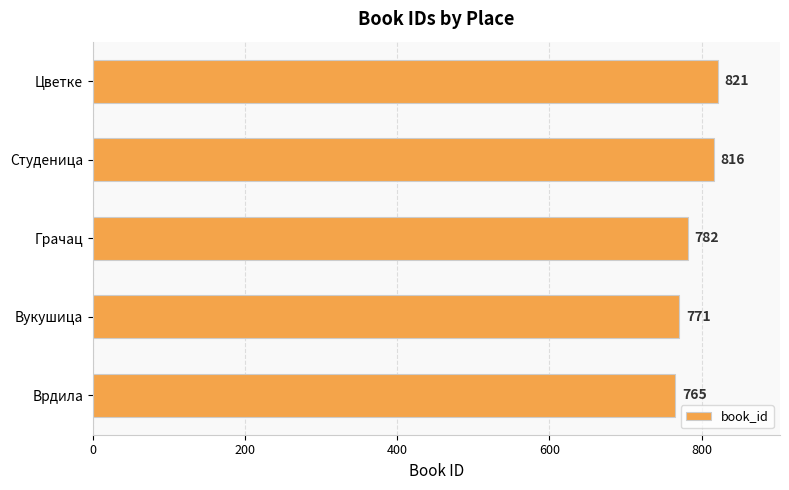

Read the value at Вукушица, to the nearest 5.

770